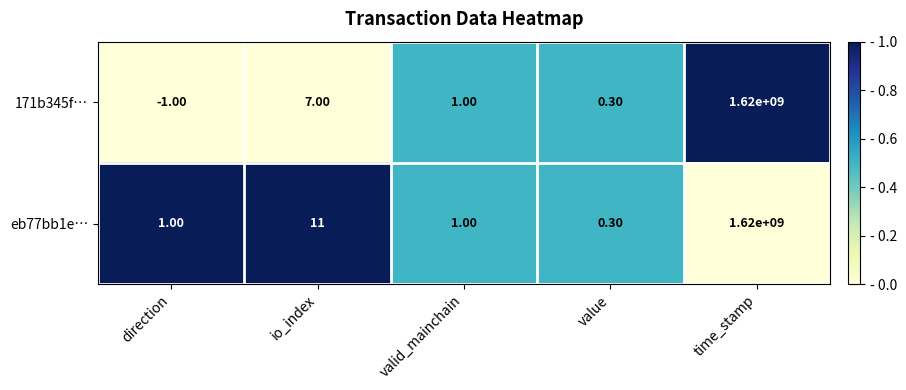

Which series has the largest total across all categories?

eb77bb1e…